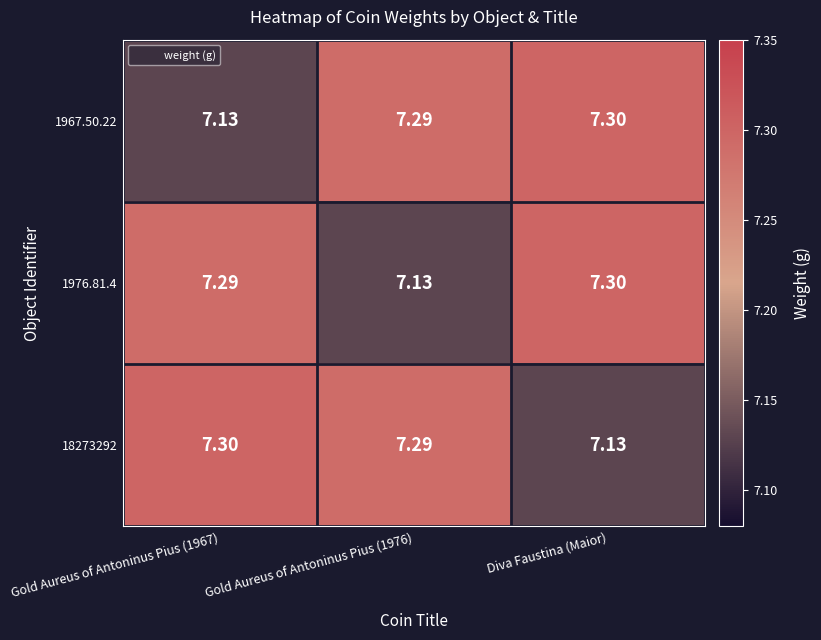

At which category is the sum across all series the highest?

Diva Faustina (Maior)